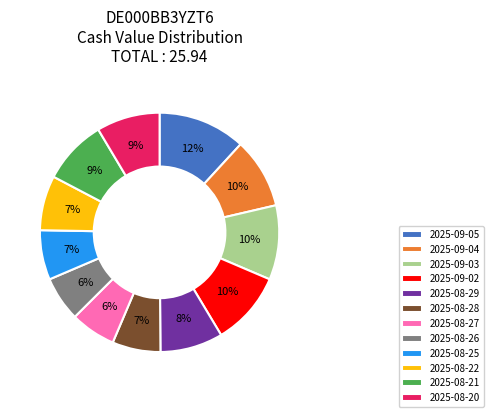

To the nearest percent, what is the average slice percentage?

8%